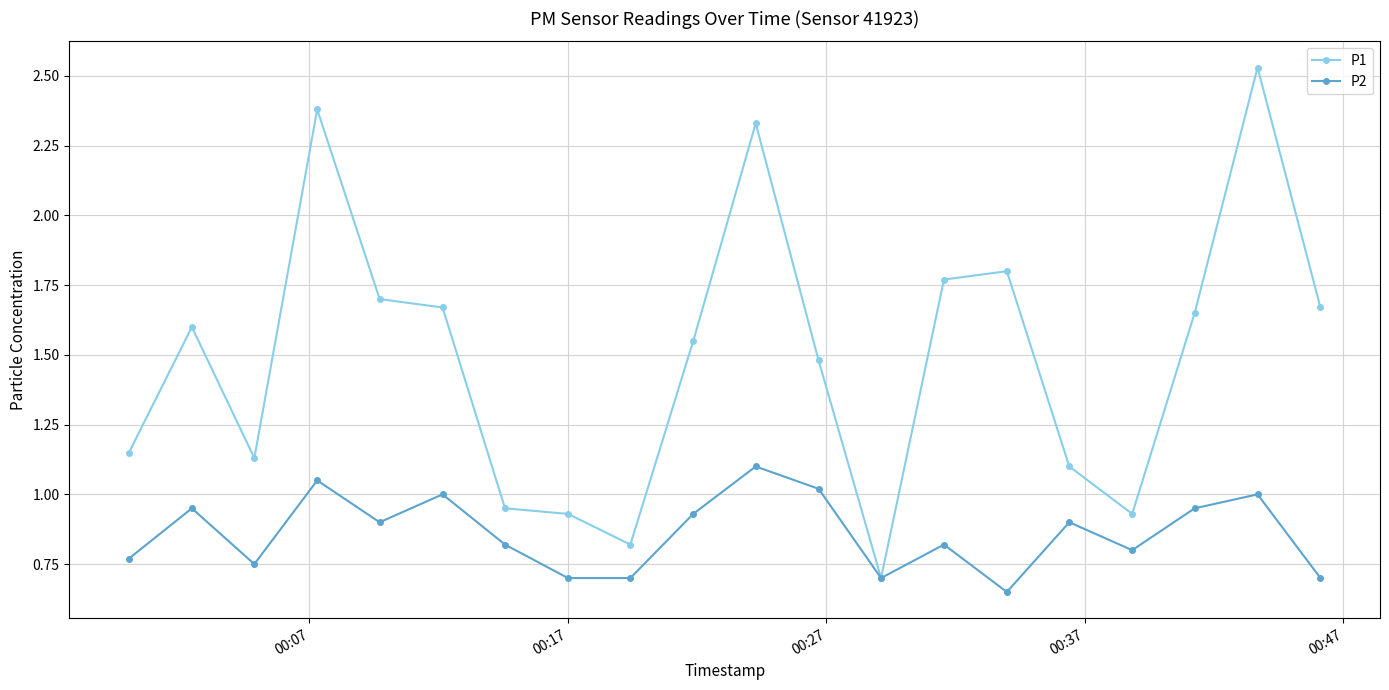

True or false: P2 has more than 0 interior local peaks.

True